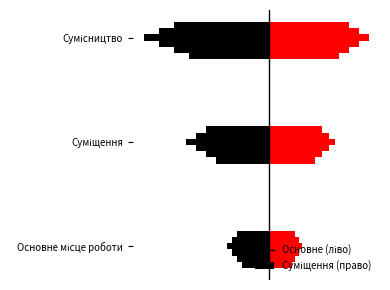

What position from the right is Основне місце роботи?

3